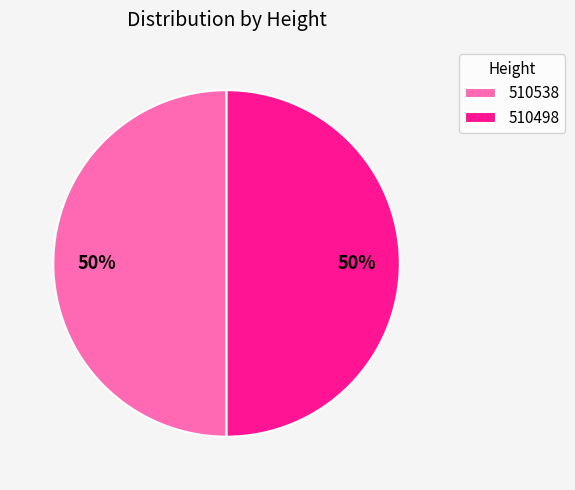

Is the sum of 510538 and 510498 greater than half?

Yes